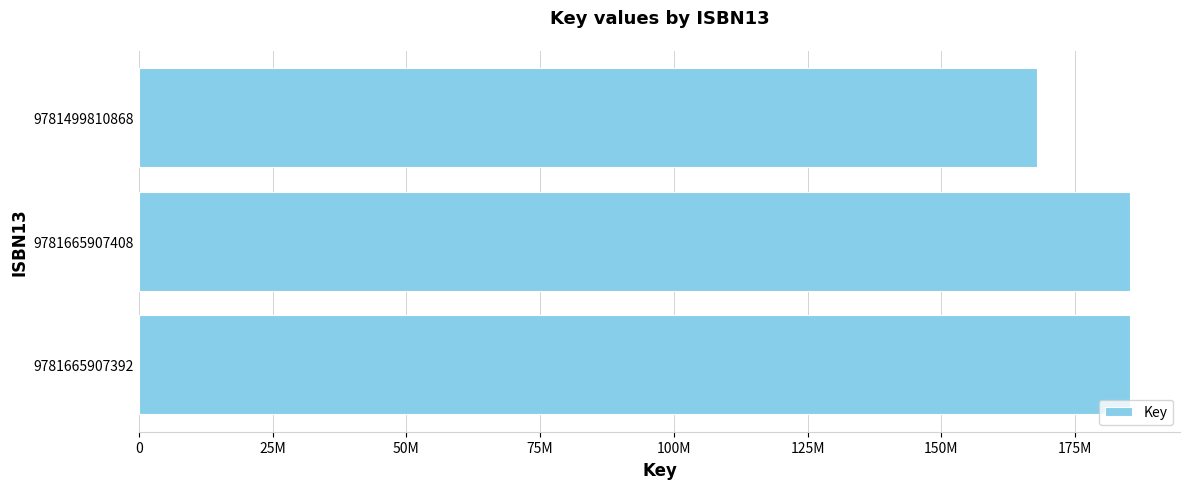

Are the bars horizontal?

Yes